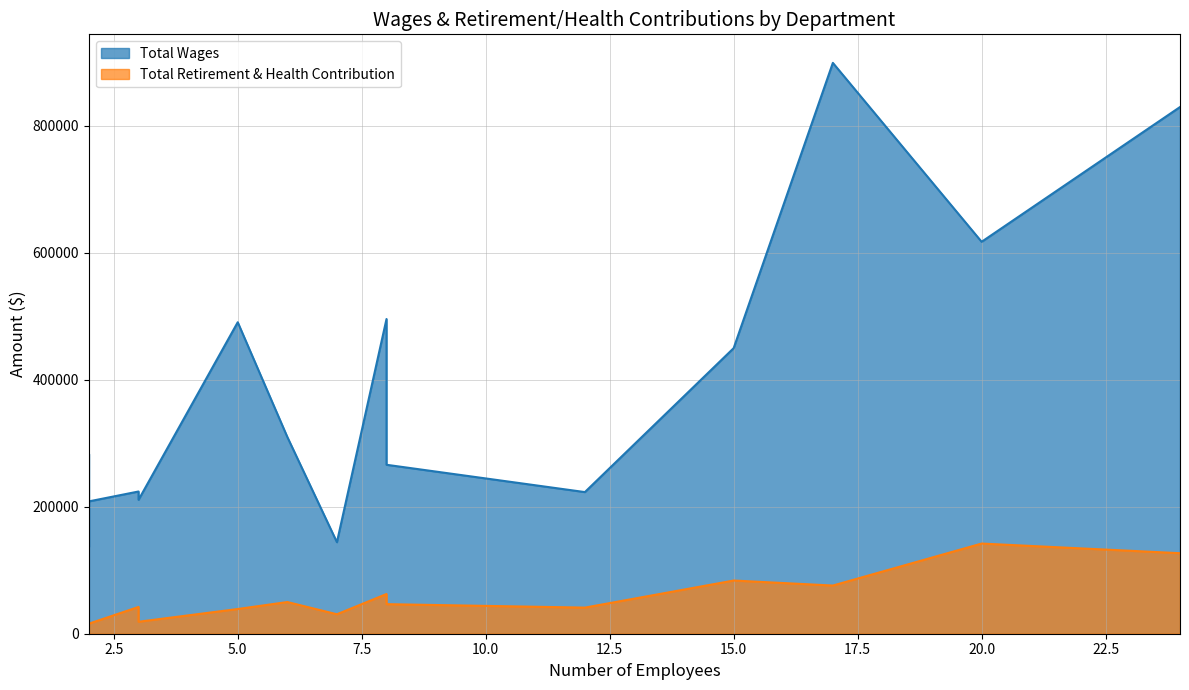

Is it true that Total Retirement & Health Contribution equals 15888 at Nursing Administration?

True